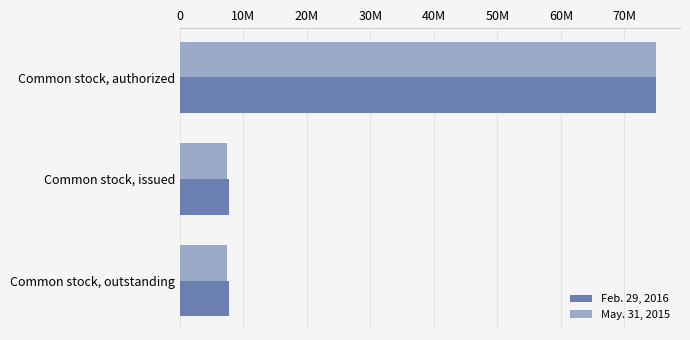

What are all the series names shown in the legend?

Feb. 29, 2016, May. 31, 2015